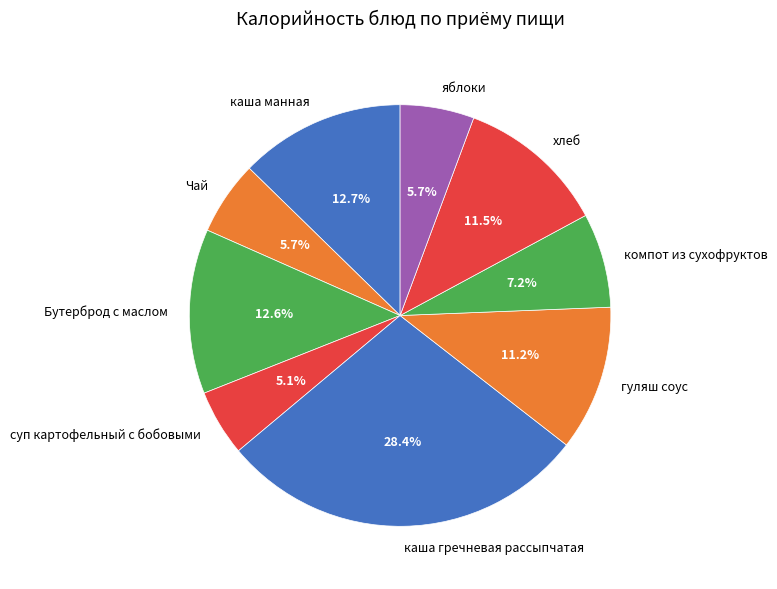

What percentage is NOT represented by яблоки?

94.3%